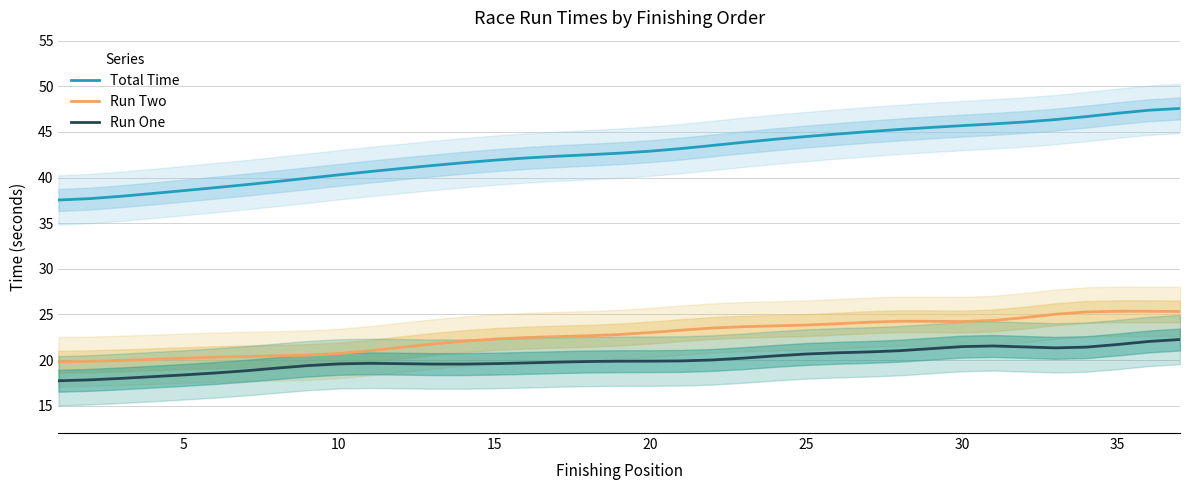

Does the chart have visible grid lines?

Yes